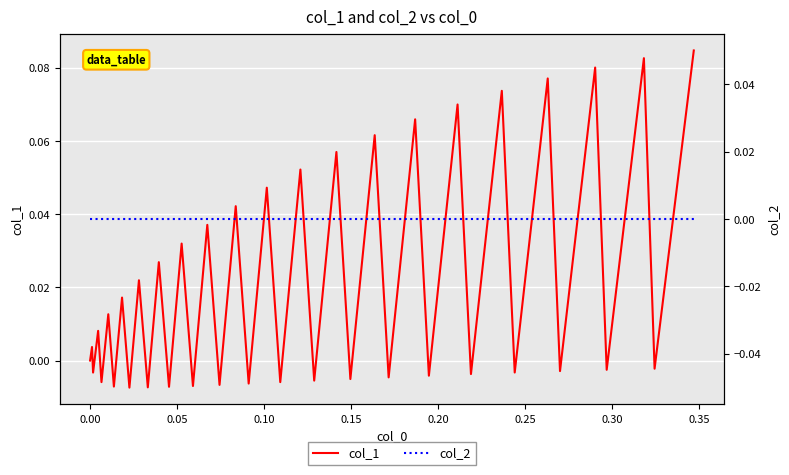

Rank the series by their maximum value, from lowest to highest.

col_2, col_1